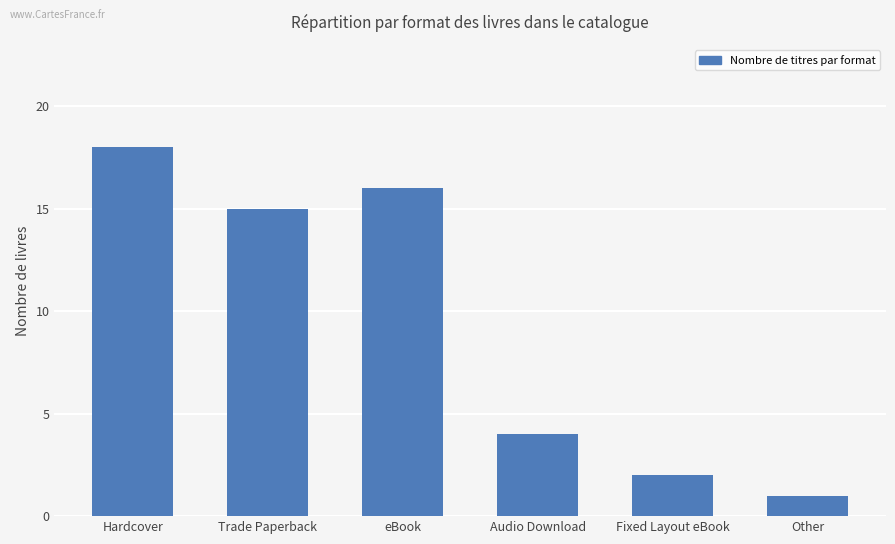

The chart shows a value of 2 at Fixed Layout eBook. True or false?

True